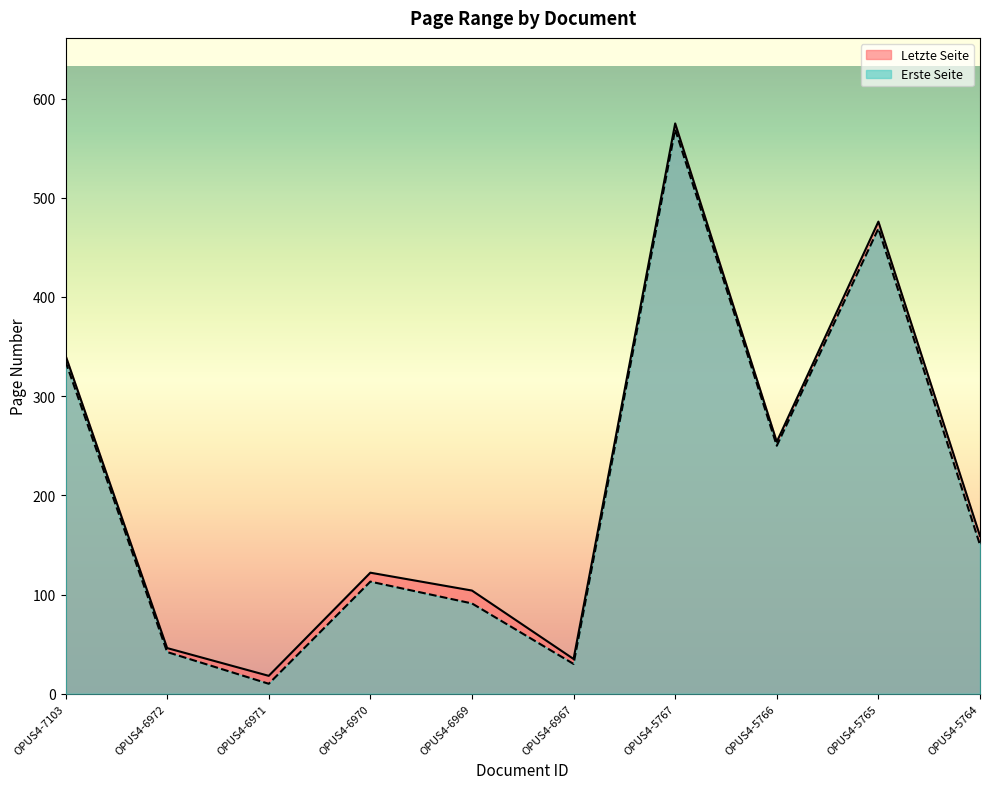

How many lines are shown in the chart?

2